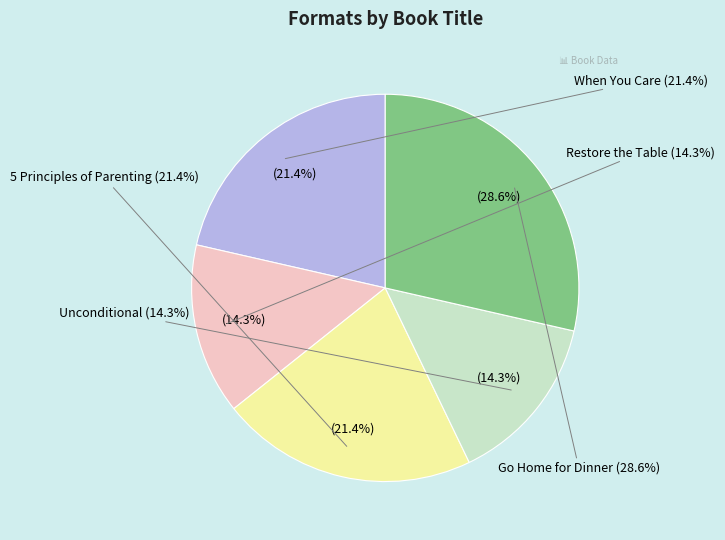

True or false: 5 Principles of Parenting accounts for 21% of the total.

True